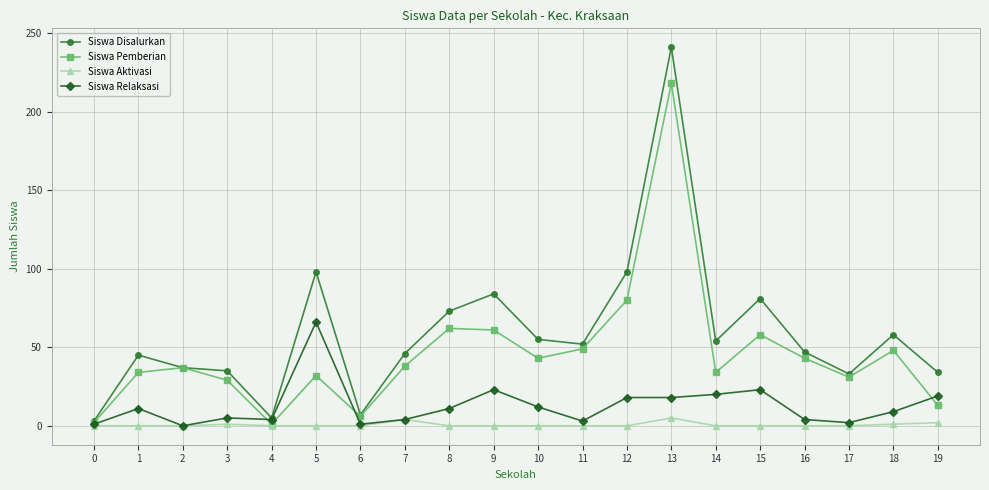

What is the value of the Siswa Pemberian point at the 14th from the left?

218